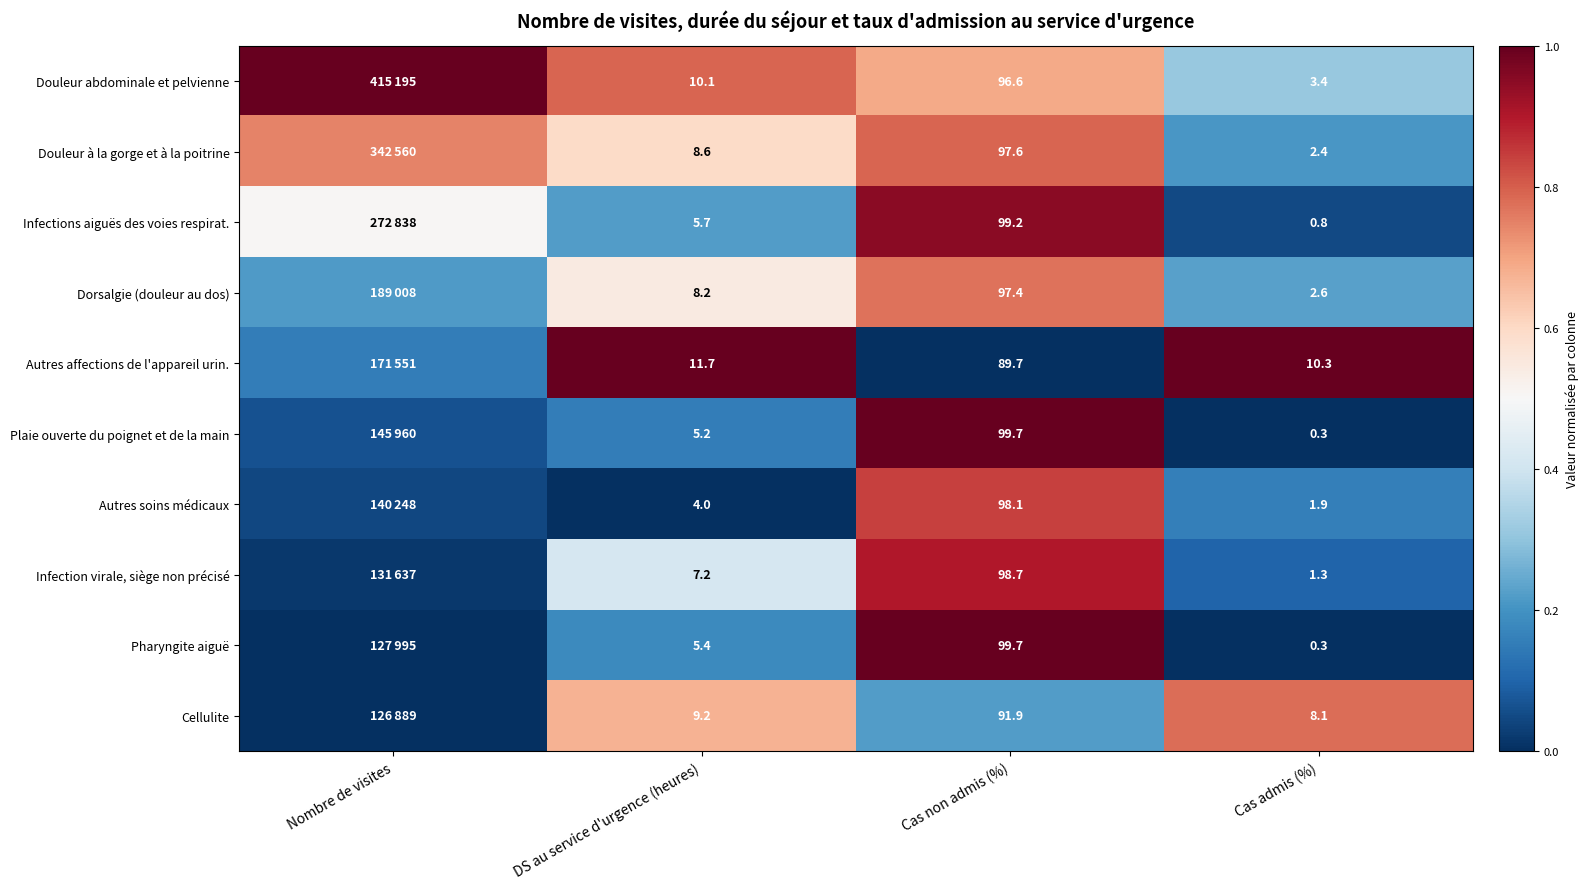

What is the highest value of the Infection virale, siège non précisé series?

0.9